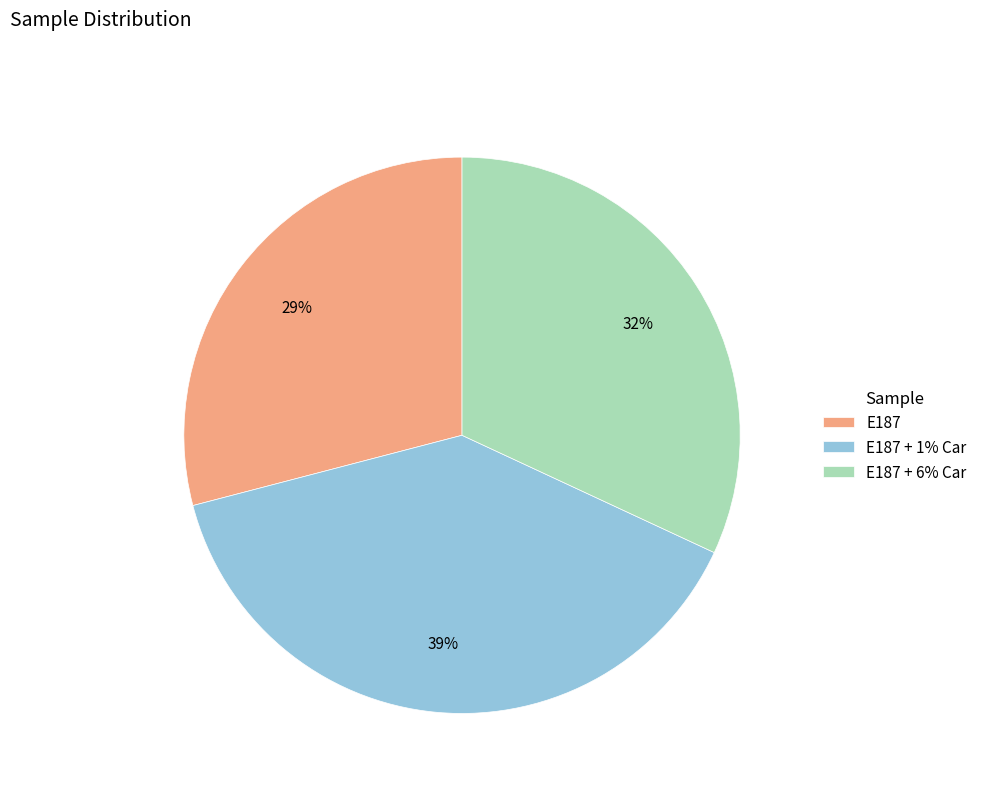

Which category has the smallest portion of the pie?

E187